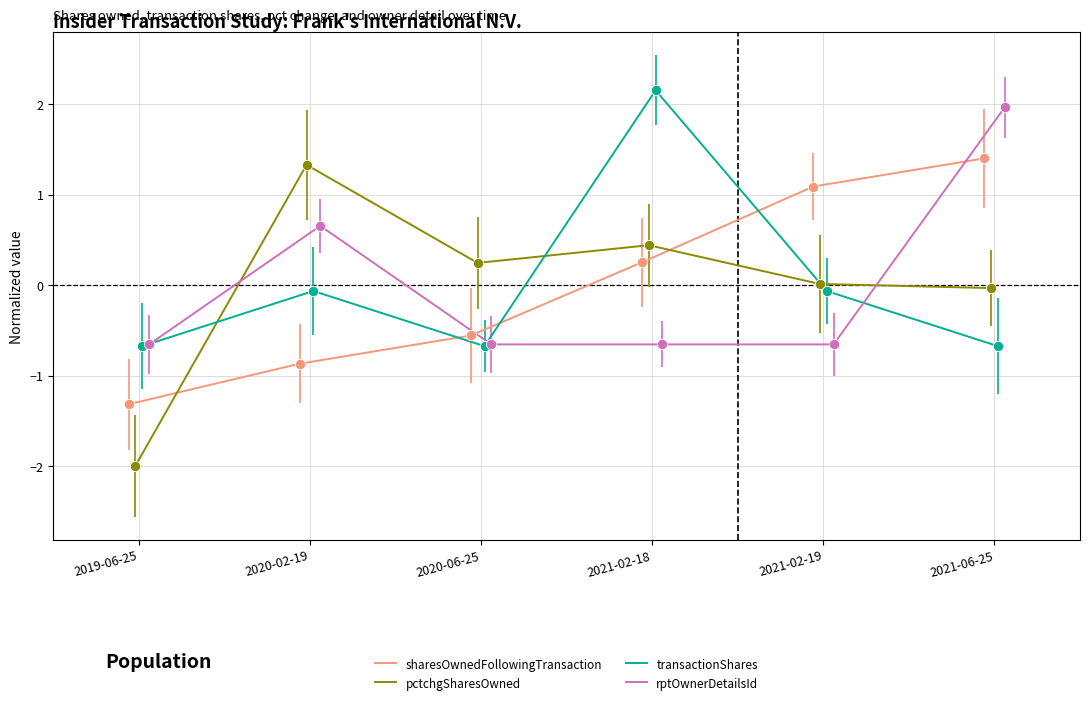

Which series contains the lowest Y value?

pctchgSharesOwned